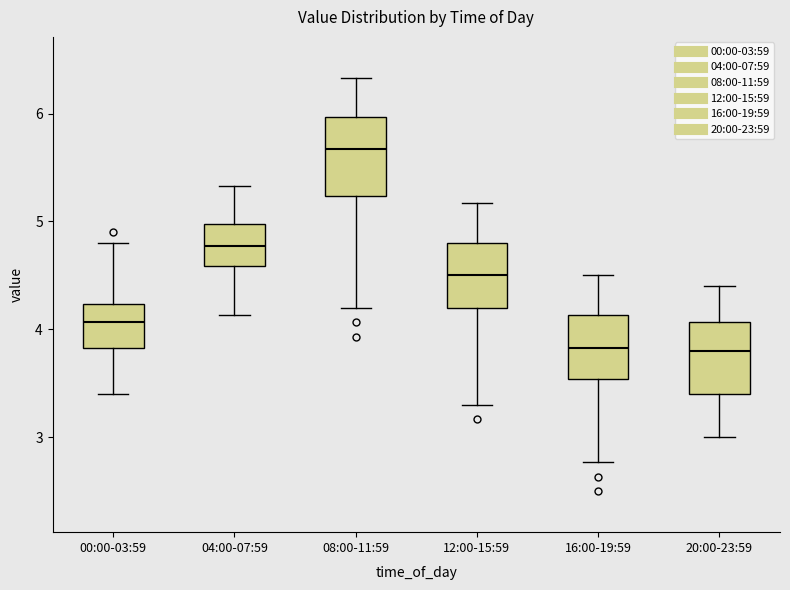

Reading left to right, transcribe this box plot: for each box, give where its median line is, the range the box spans, and where its two whiskers end, as read against the y-axis. The values are not printed on the chart, so give them approximately, as read against the axis.

00:00-03:59: median 4.1, box 3.8 to 4.2, whiskers 3.4 to 4.8
04:00-07:59: median 4.8, box 4.6 to 5.0, whiskers 4.1 to 5.3
08:00-11:59: median 5.7, box 5.2 to 6.0, whiskers 4.2 to 6.3
12:00-15:59: median 4.5, box 4.2 to 4.8, whiskers 3.3 to 5.2
16:00-19:59: median 3.8, box 3.5 to 4.1, whiskers 2.8 to 4.5
20:00-23:59: median 3.8, box 3.4 to 4.1, whiskers 3.0 to 4.4